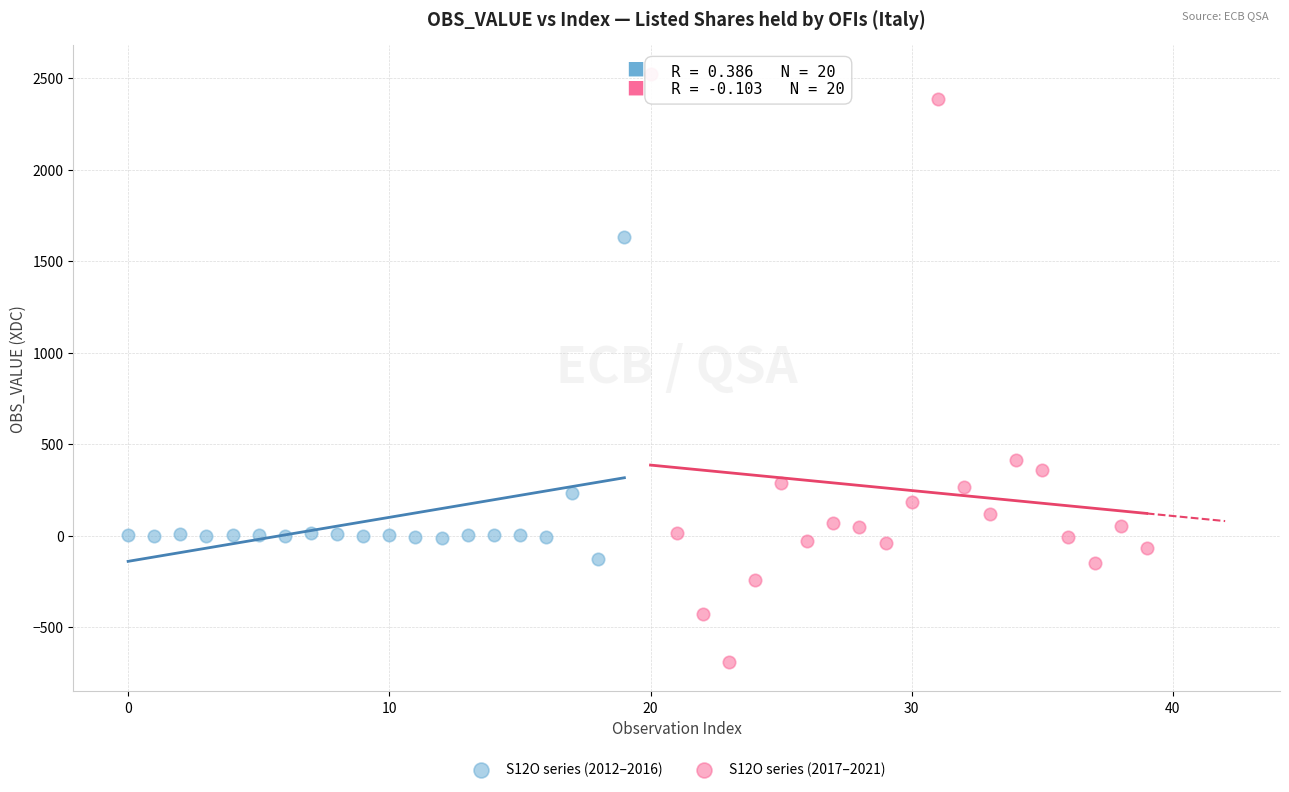

Which series reaches the maximum Y coordinate?

S12O series (2017–2021)